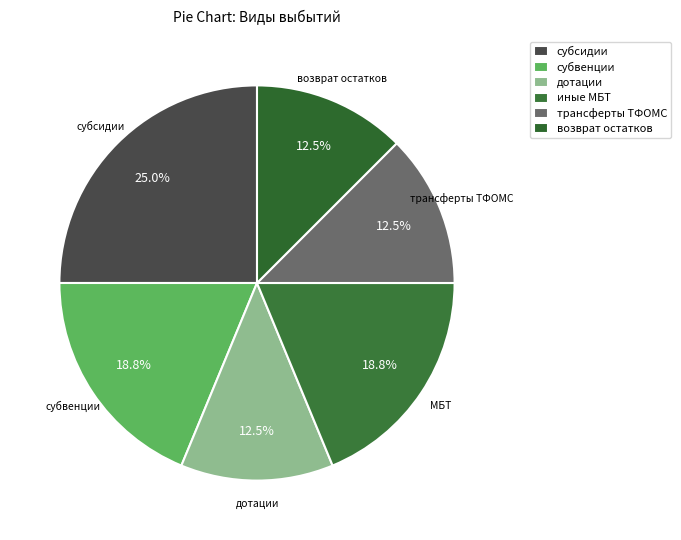

How many segments does this pie chart have?

6